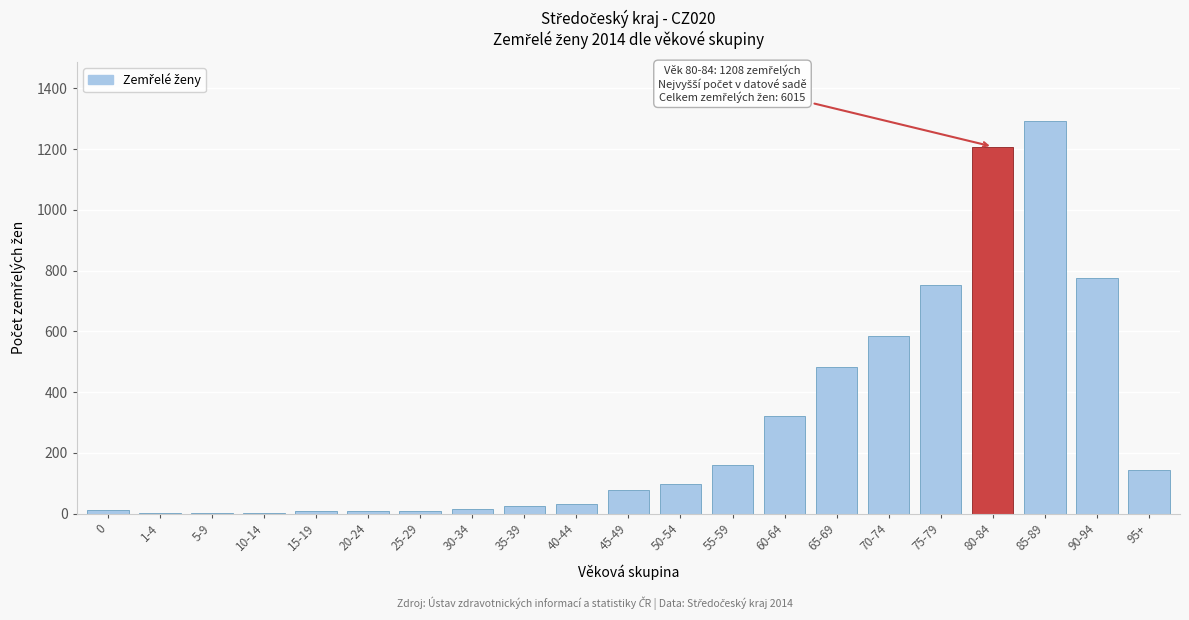

True or false: the data shows 77 at 45-49.

True